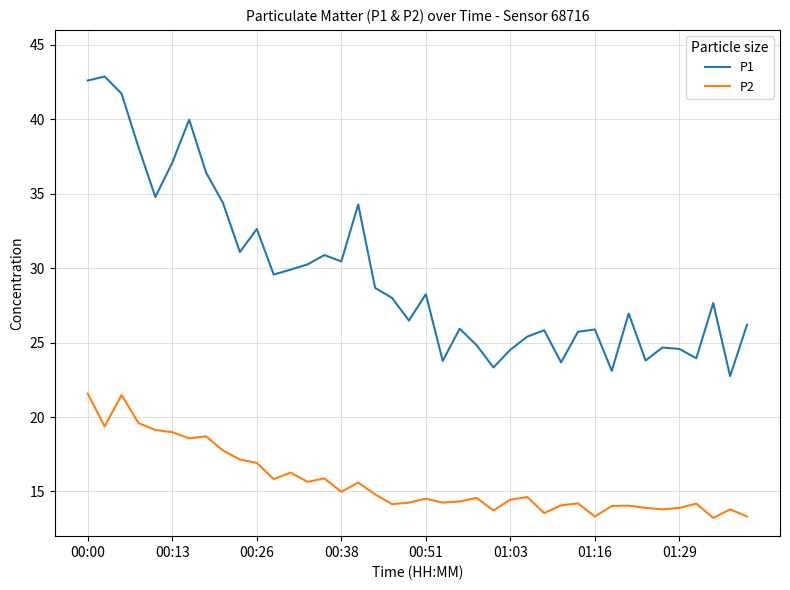

Which series has the widest spread of values?

P1